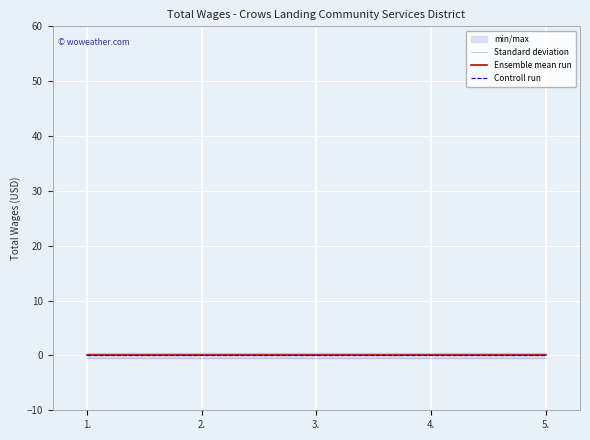

Which has a higher value, 2. or 5.?

2.